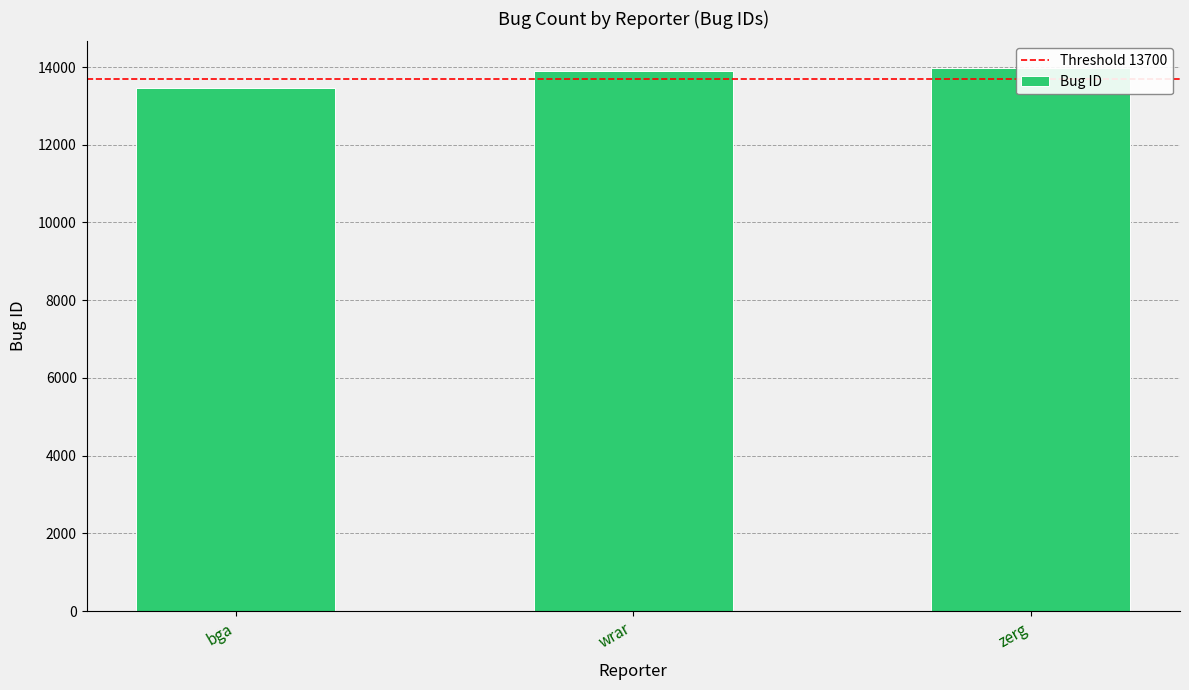

Reading left to right, list all the values displayed in this chart.

13467	13896	13962